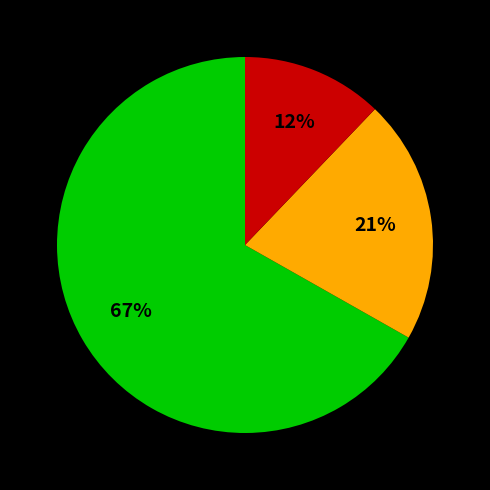

To the nearest percent, what is the average slice percentage?

33%